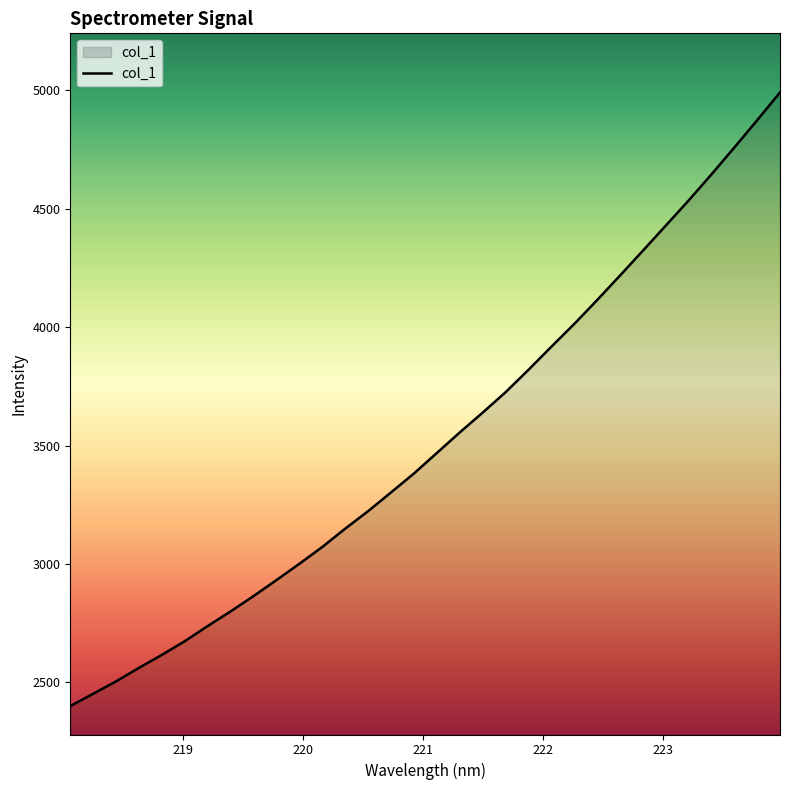

What is the difference between the maximum and minimum values?

2591.5